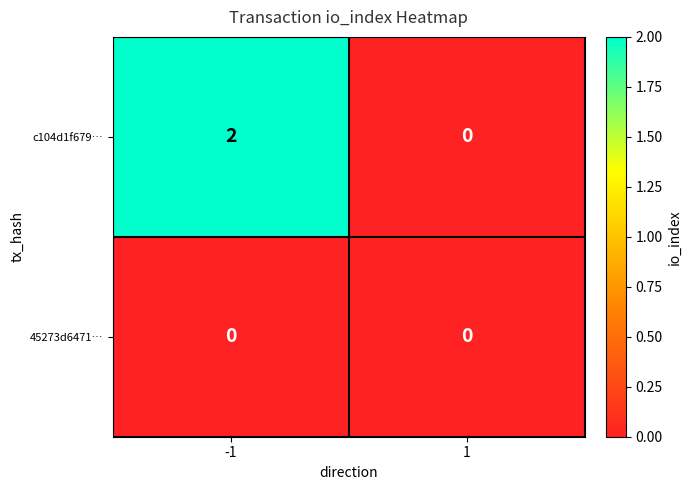

Rank the series by their maximum value, from highest to lowest.

c104d1f679…, 45273d6471…